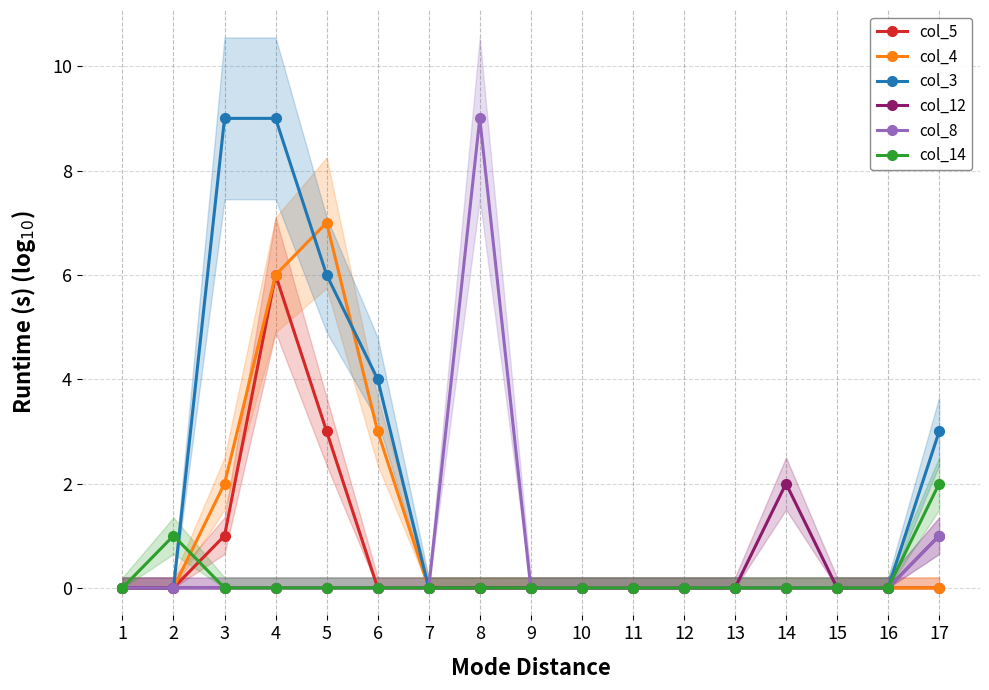

Reading right to left, transcribe all the data shown in this chart.

col_5: 17=0	16=0	15=0	14=0	13=0	12=0	11=0	10=0	9=0	8=0	7=0	6=0	5=3	4=6	3=1	2=0	1=0
col_4: 17=0	16=0	15=0	14=0	13=0	12=0	11=0	10=0	9=0	8=0	7=0	6=3	5=7	4=6	3=2	2=0	1=0
col_3: 17=3	16=0	15=0	14=0	13=0	12=0	11=0	10=0	9=0	8=0	7=0	6=4	5=6	4=9	3=9	2=0	1=0
col_12: 17=1	16=0	15=0	14=2	13=0	12=0	11=0	10=0	9=0	8=0	7=0	6=0	5=0	4=0	3=0	2=0	1=0
col_8: 17=1	16=0	15=0	14=0	13=0	12=0	11=0	10=0	9=0	8=9	7=0	6=0	5=0	4=0	3=0	2=0	1=0
col_14: 17=2	16=0	15=0	14=0	13=0	12=0	11=0	10=0	9=0	8=0	7=0	6=0	5=0	4=0	3=0	2=1	1=0